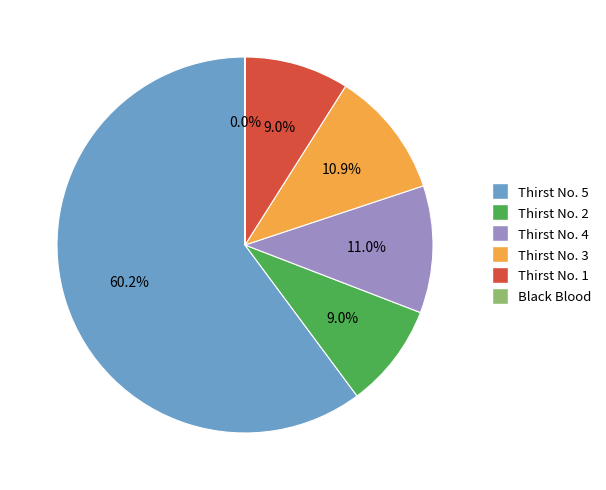

To the nearest percent, what is the combined percentage of Thirst No. 4 and Thirst No. 3?

22%